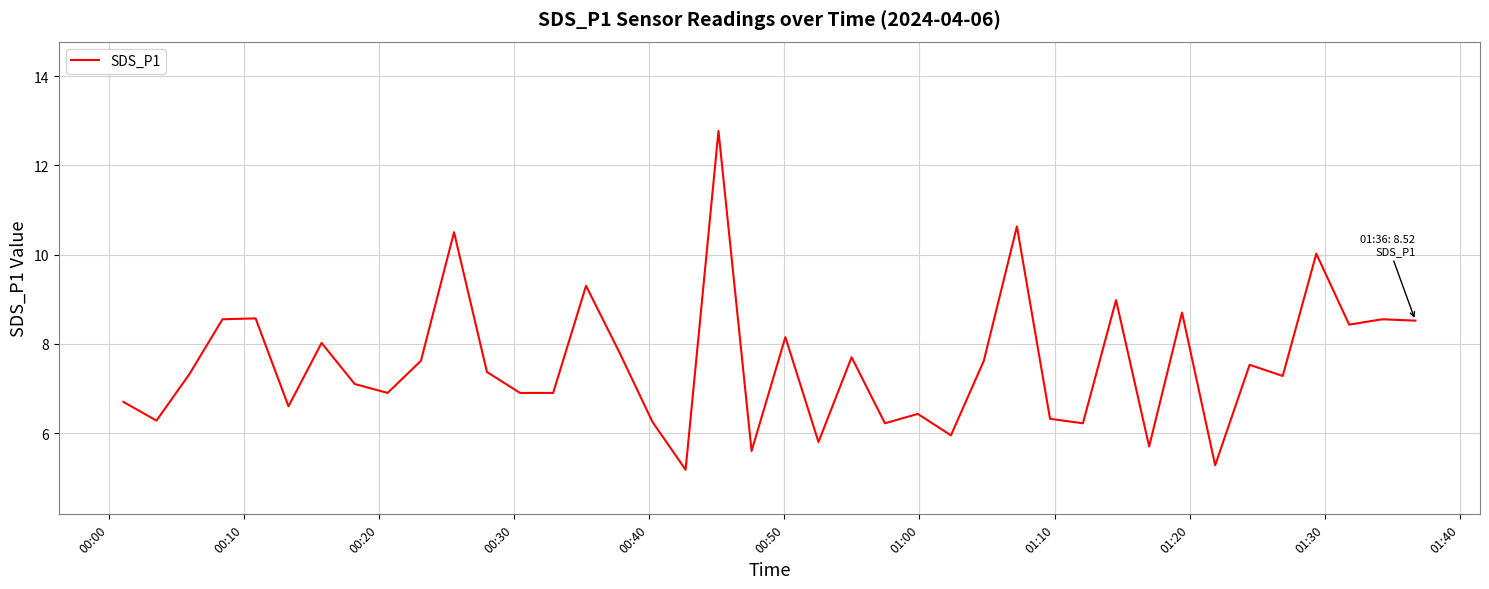

What is the smallest value displayed?

5.2